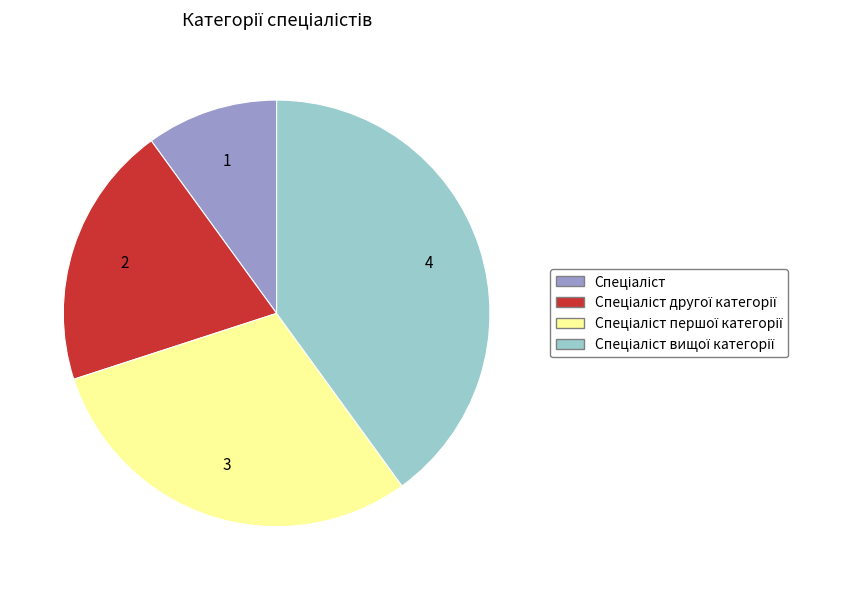

Is there any slice that represents more than half of the pie?

No